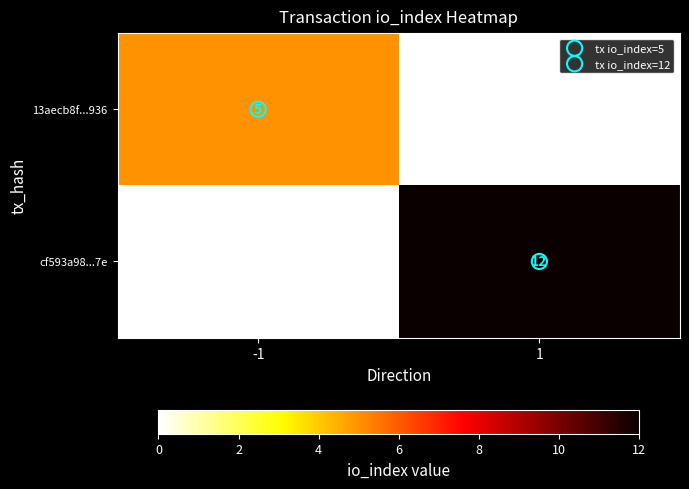

True or false: cf593a98...7e has a value of 0 at -1.

True